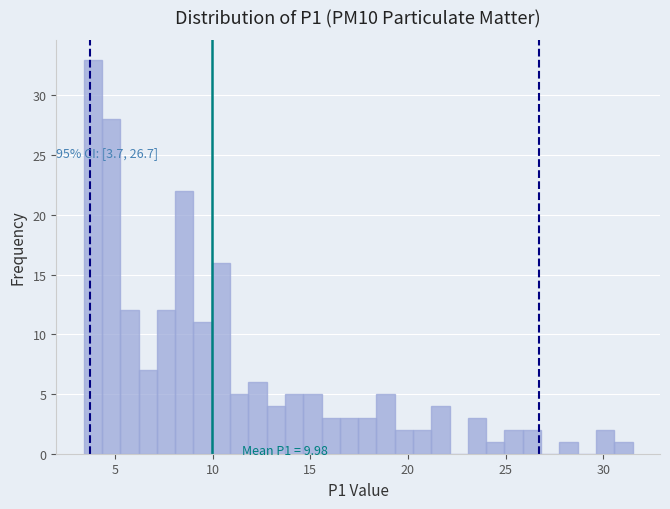

Read against the x-axis, roughly where is the centre of the tallest bar?

4.0